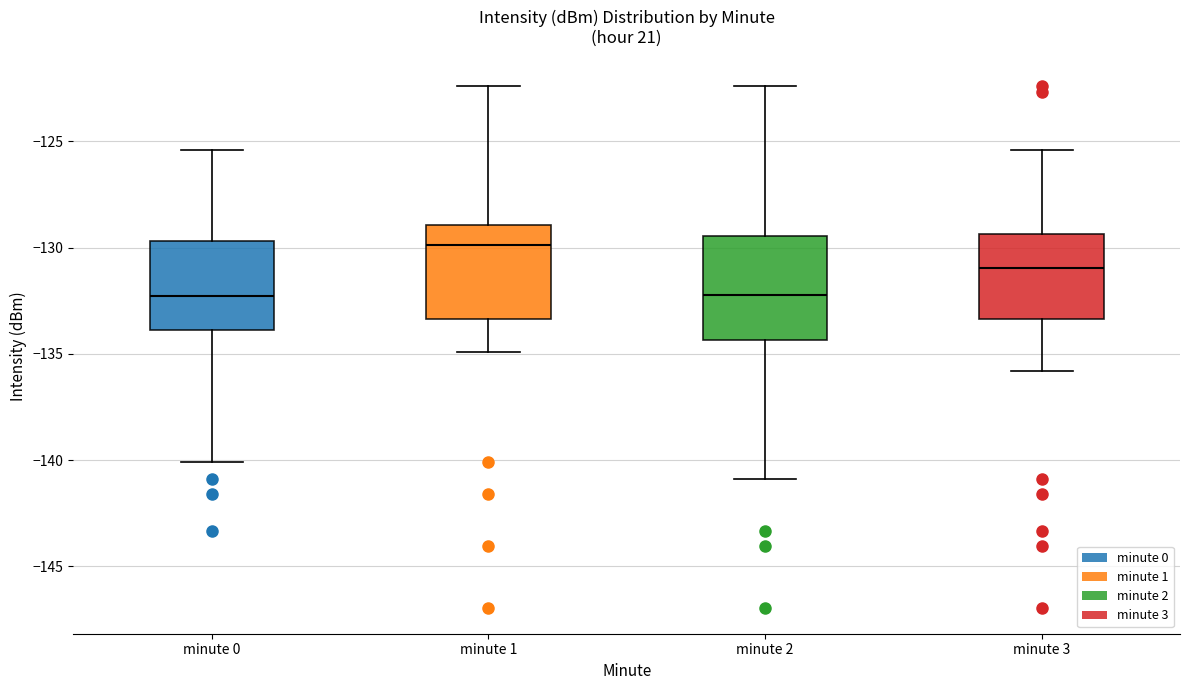

Where is the lower edge of the box for minute 1 on the y-axis? The values are not printed on the chart, so give them approximately, as read against the axis.

-133.5